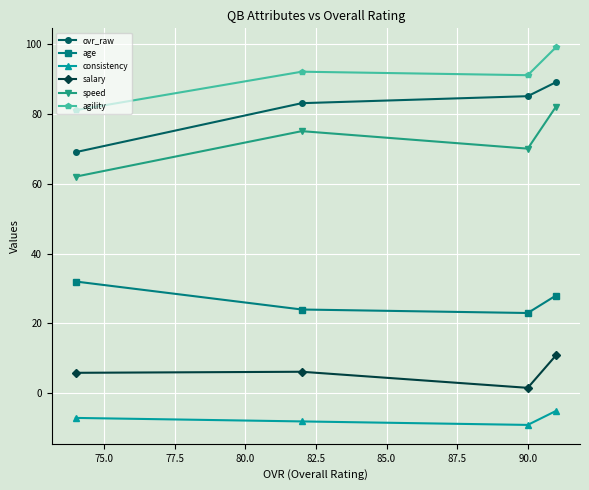

At how many categories does at least one series exceed 16?

4